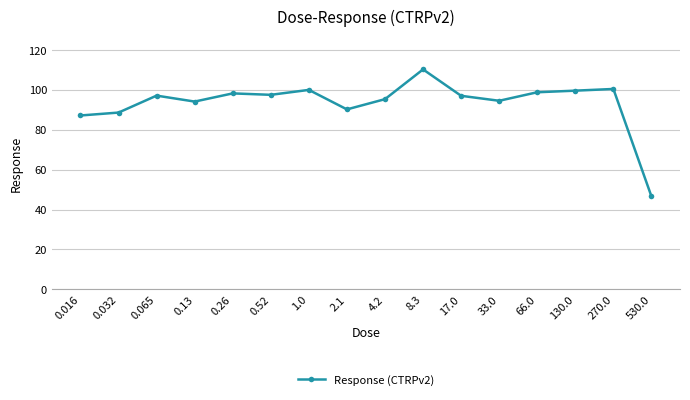

Which label corresponds to the largest value in the chart?

8.3